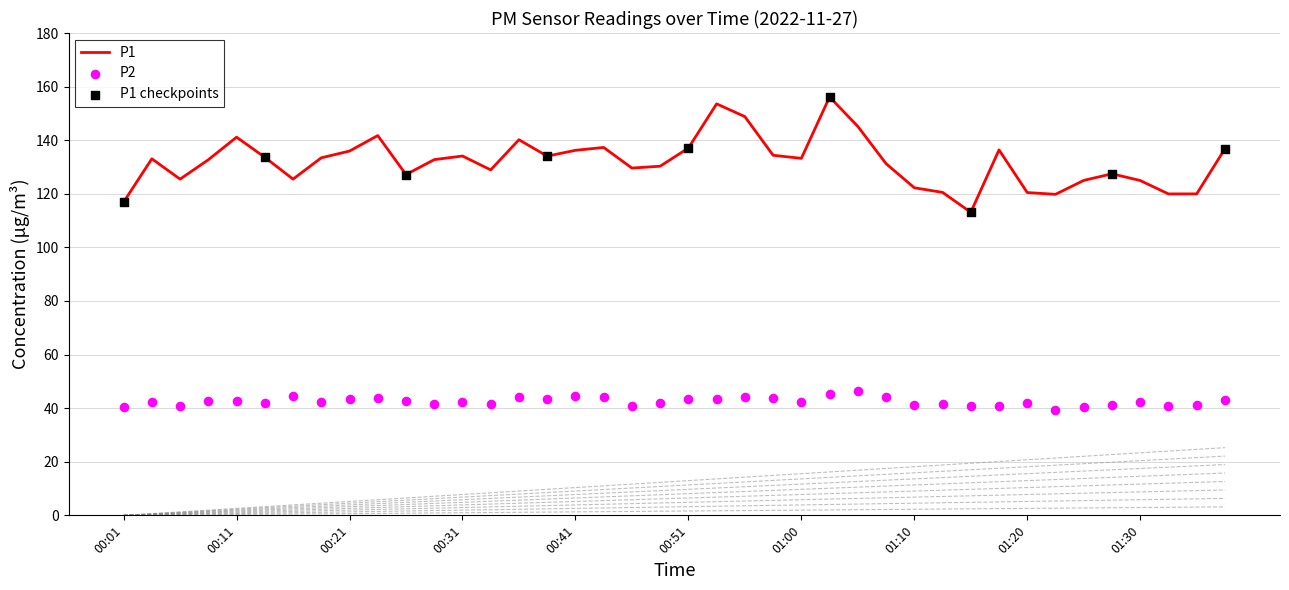

What is the minimum value for P1?

113.1